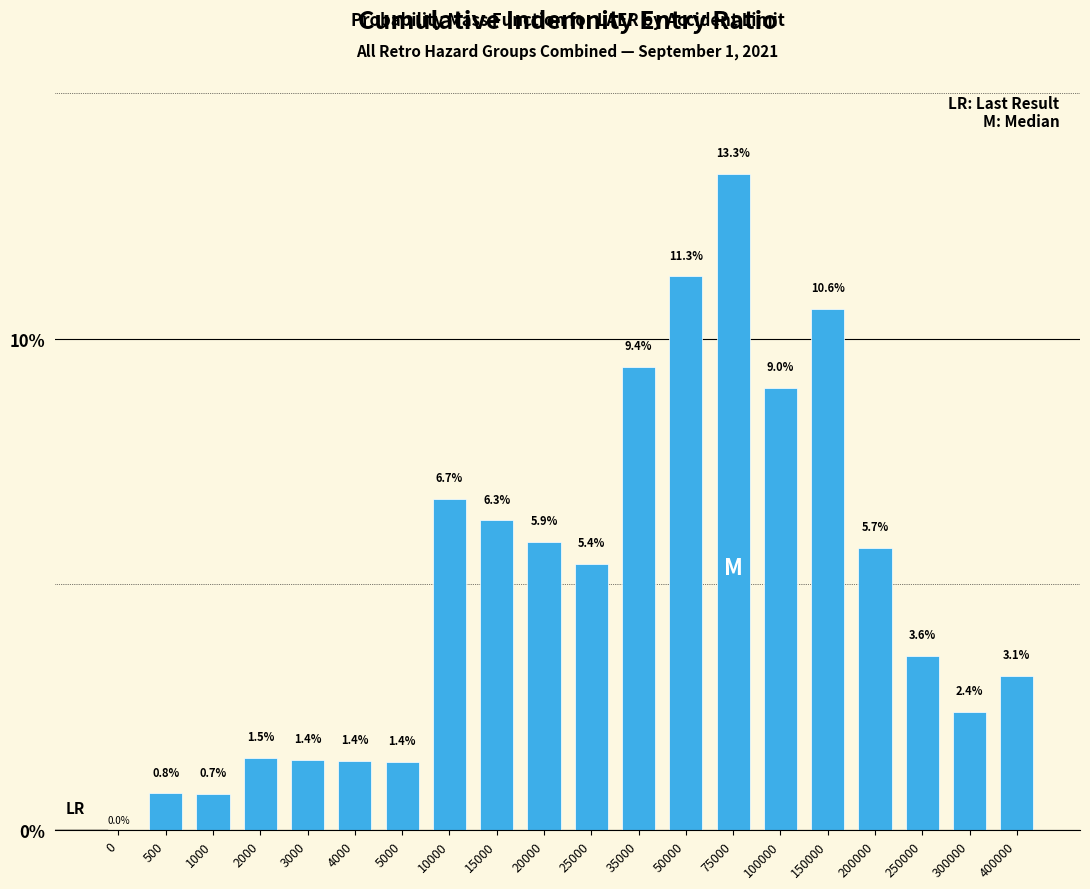

Reading left to right, extract all data points from this chart.

0=0.0	500=0.8	1000=0.7	2000=1.5	3000=1.4	4000=1.4	5000=1.4	10000=6.7	15000=6.3	20000=5.9	25000=5.4	35000=9.4	50000=11.3	75000=13.3	100000=9.0	150000=10.6	200000=5.7	250000=3.6	300000=2.4	400000=3.1